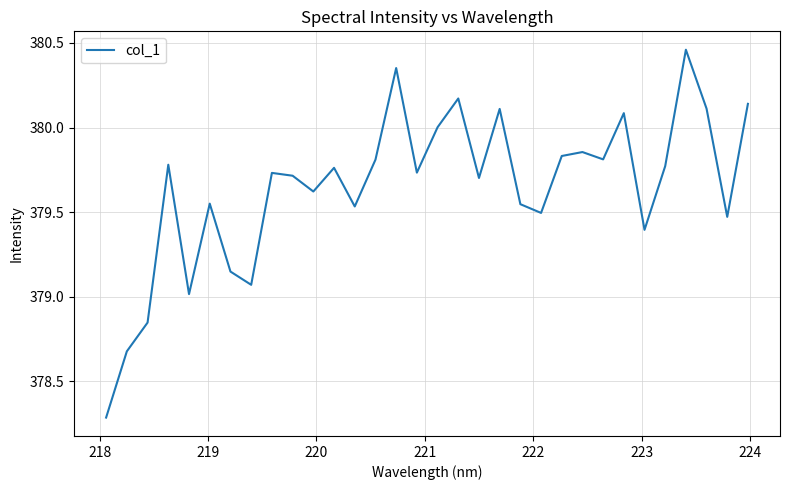

What is the smallest value displayed?

378.3